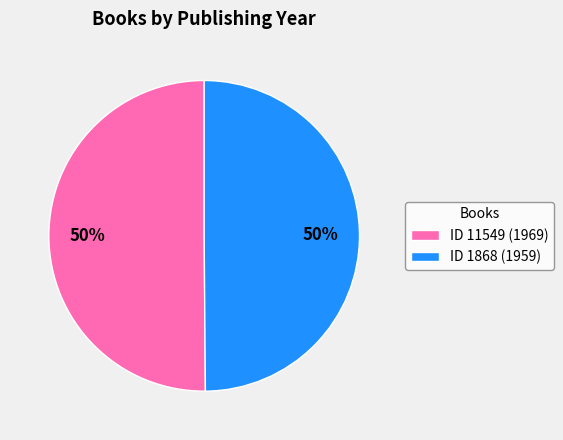

True or false: ID 11549 (1969) accounts for 60% of the total.

False